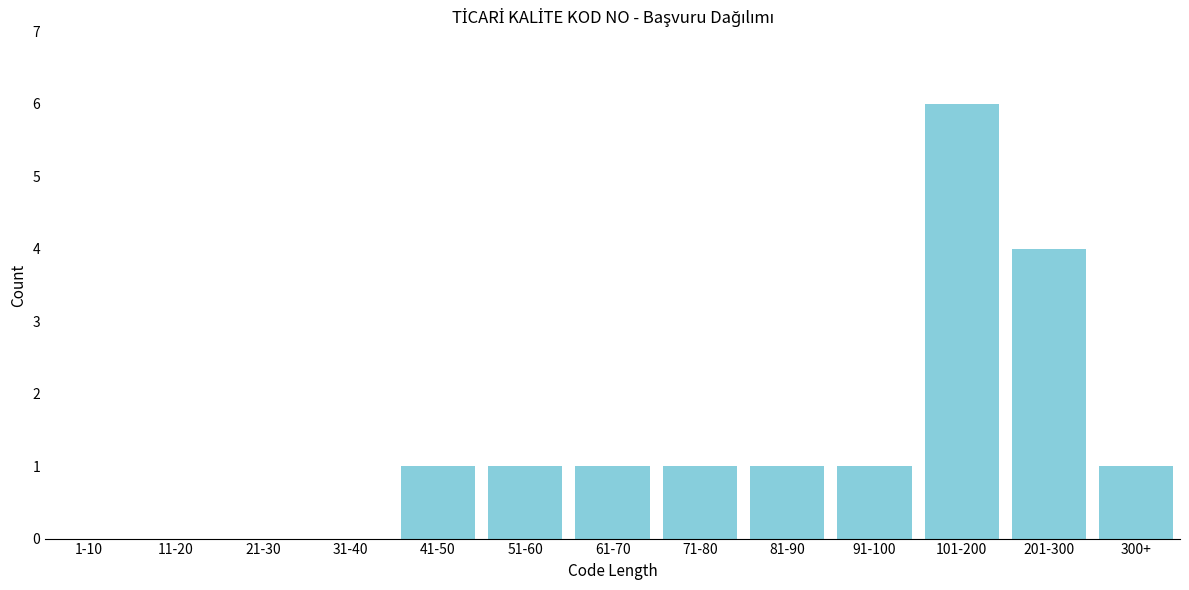

Reading left to right, list all the values displayed in this chart.

1-10=0	11-20=0	21-30=0	31-40=0	41-50=1	51-60=1	61-70=1	71-80=1	81-90=1	91-100=1	101-200=6	201-300=4	300+=1